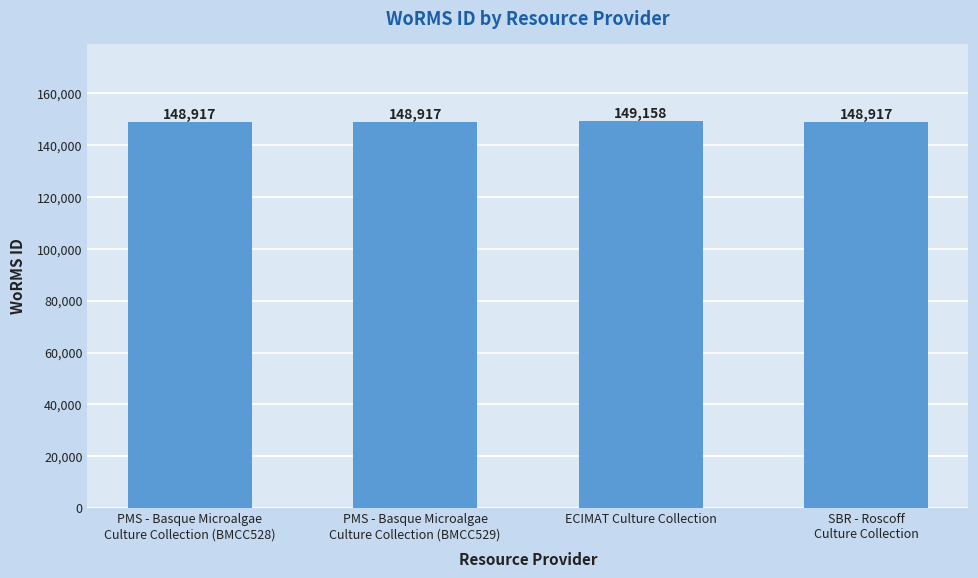

Reading right to left, extract all data points from this chart.

148917	149158	148917	148917